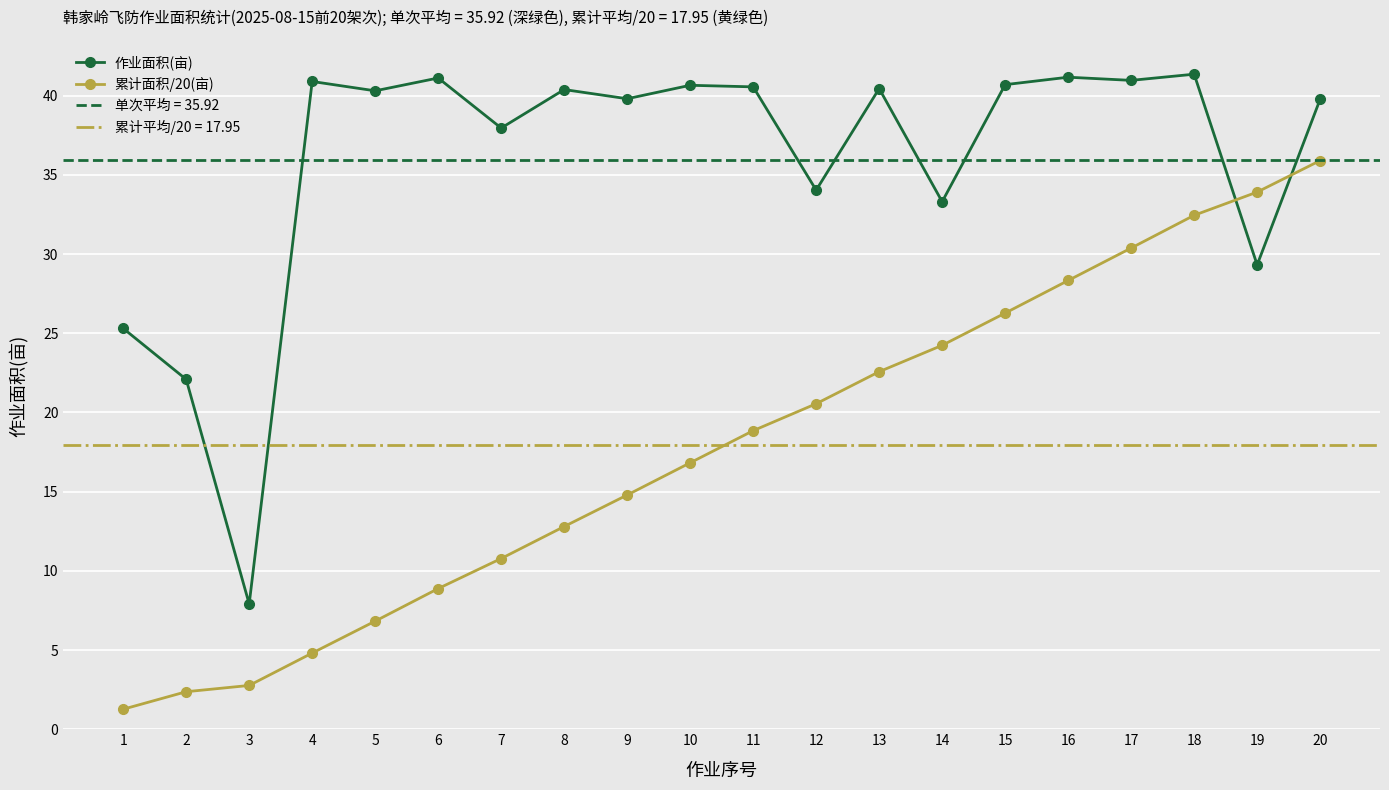

Which category has the lowest value in the 累计面积/20(亩) series?

1